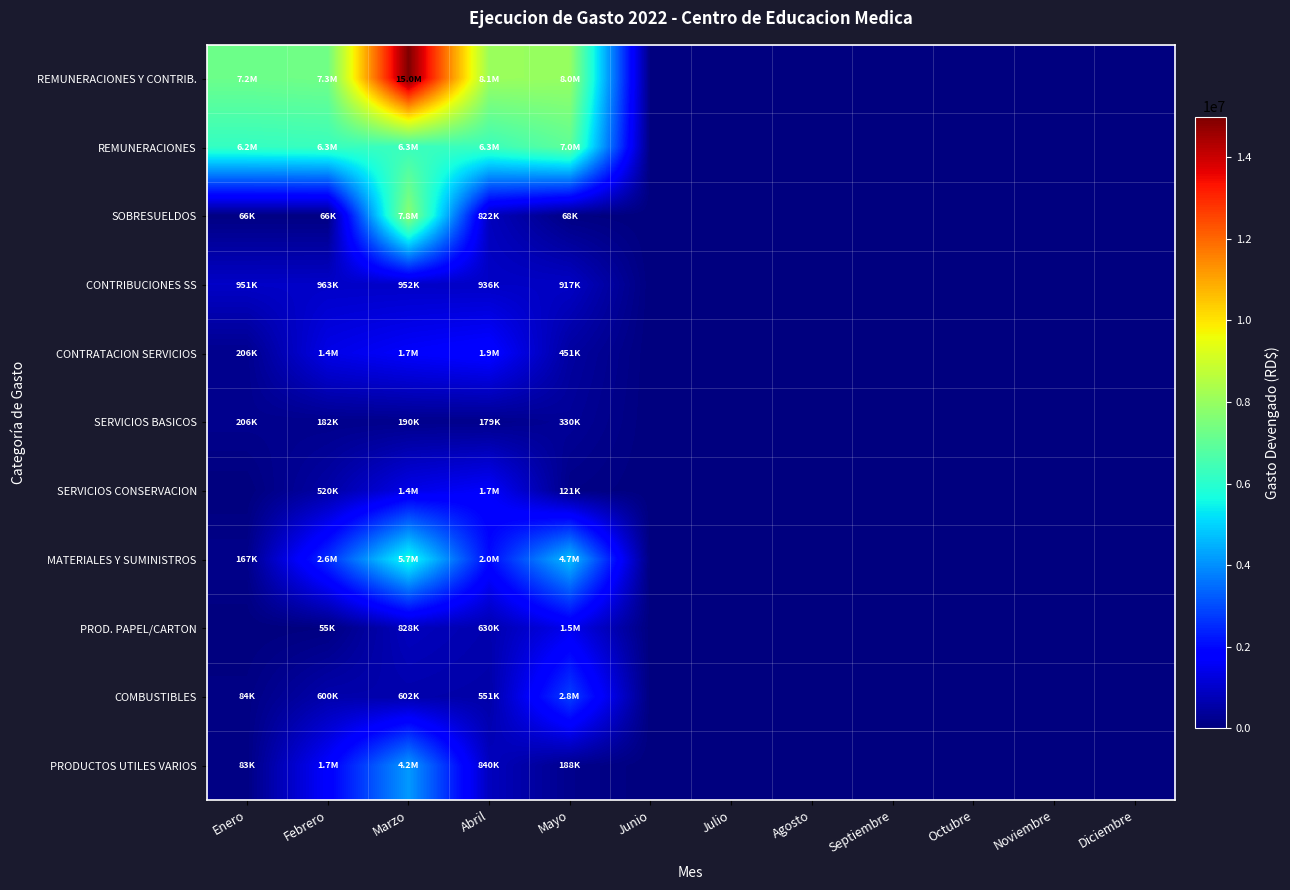

Reading right to left, what are all the values shown in this chart?

REMUNERACIONES Y CONTRIB.: Diciembre=0.0	Noviembre=0.0	Octubre=0.0	Septiembre=0.0	Agosto=0.0	Julio=0.0	Junio=0.0	Mayo=7967120.9	Abril=8072254.7	Marzo=14999744.9	Febrero=7309745.5	Enero=7219568.8
REMUNERACIONES: Diciembre=0.0	Noviembre=0.0	Octubre=0.0	Septiembre=0.0	Agosto=0.0	Julio=0.0	Junio=0.0	Mayo=6982311.5	Abril=6314666.8	Marzo=6279970.7	Febrero=6280723.2	Enero=6202573.7
SOBRESUELDOS: Diciembre=0.0	Noviembre=0.0	Octubre=0.0	Septiembre=0.0	Agosto=0.0	Julio=0.0	Junio=0.0	Mayo=68235.9	Abril=821508.8	Marzo=7767548.0	Febrero=66460.0	Enero=66460.0
CONTRIBUCIONES SS: Diciembre=0.0	Noviembre=0.0	Octubre=0.0	Septiembre=0.0	Agosto=0.0	Julio=0.0	Junio=0.0	Mayo=916573.5	Abril=936079.2	Marzo=952226.2	Febrero=962562.4	Enero=950535.2
CONTRATACION SERVICIOS: Diciembre=0.0	Noviembre=0.0	Octubre=0.0	Septiembre=0.0	Agosto=0.0	Julio=0.0	Junio=0.0	Mayo=451048.4	Abril=1855975.5	Marzo=1674399.1	Febrero=1381269.3	Enero=205544.5
SERVICIOS BASICOS: Diciembre=0.0	Noviembre=0.0	Octubre=0.0	Septiembre=0.0	Agosto=0.0	Julio=0.0	Junio=0.0	Mayo=330448.6	Abril=179035.8	Marzo=190173.0	Febrero=182306.7	Enero=205544.5
SERVICIOS CONSERVACION: Diciembre=0.0	Noviembre=0.0	Octubre=0.0	Septiembre=0.0	Agosto=0.0	Julio=0.0	Junio=0.0	Mayo=120599.8	Abril=1676939.7	Marzo=1388359.9	Febrero=519595.3	Enero=0.0
MATERIALES Y SUMINISTROS: Diciembre=0.0	Noviembre=0.0	Octubre=0.0	Septiembre=0.0	Agosto=0.0	Julio=0.0	Junio=0.0	Mayo=4686931.6	Abril=2027883.4	Marzo=5693778.9	Febrero=2575110.3	Enero=166844.4
PROD. PAPEL/CARTON: Diciembre=0.0	Noviembre=0.0	Octubre=0.0	Septiembre=0.0	Agosto=0.0	Julio=0.0	Junio=0.0	Mayo=1469985.0	Abril=629530.0	Marzo=828327.0	Febrero=55224.0	Enero=0.0
COMBUSTIBLES: Diciembre=0.0	Noviembre=0.0	Octubre=0.0	Septiembre=0.0	Agosto=0.0	Julio=0.0	Junio=0.0	Mayo=2815340.0	Abril=551361.1	Marzo=601668.0	Febrero=600000.0	Enero=84300.4
PRODUCTOS UTILES VARIOS: Diciembre=0.0	Noviembre=0.0	Octubre=0.0	Septiembre=0.0	Agosto=0.0	Julio=0.0	Junio=0.0	Mayo=188000.8	Abril=840062.3	Marzo=4158113.0	Febrero=1738053.3	Enero=82543.9